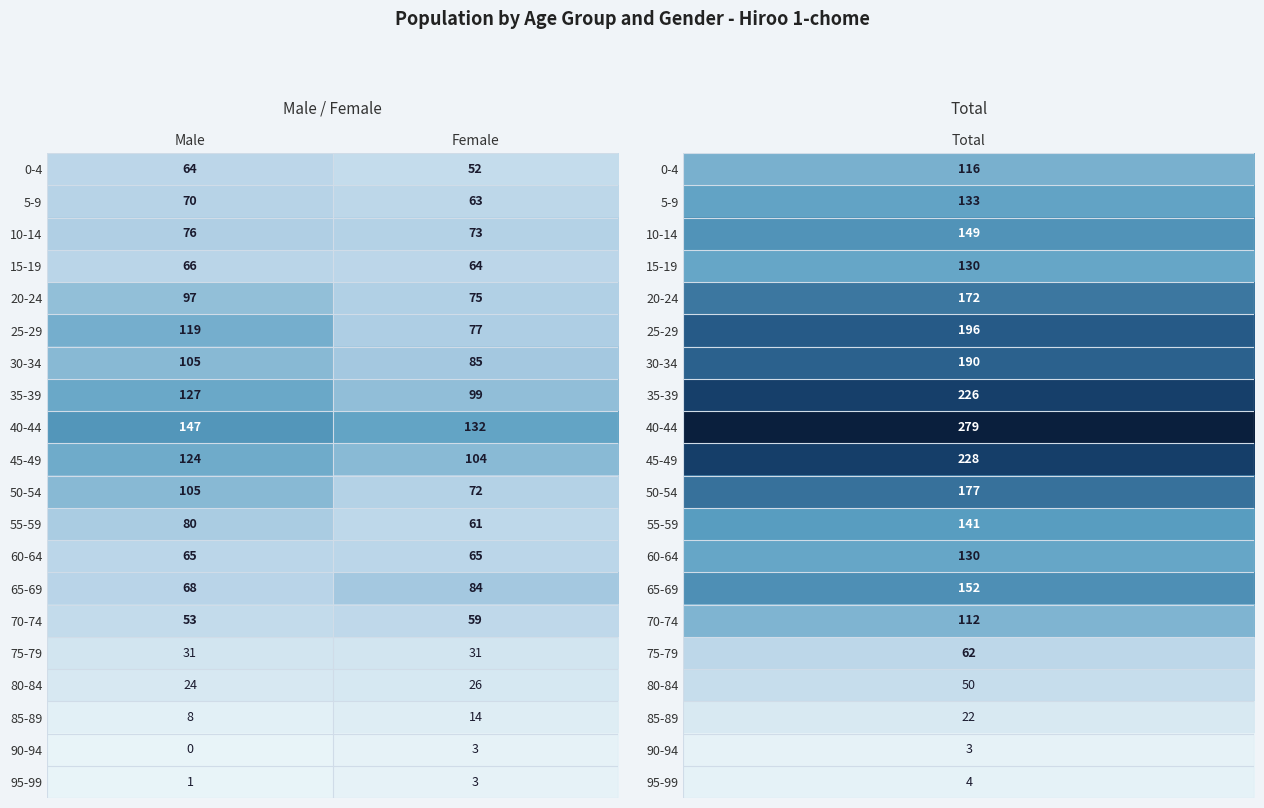

What is the total value across all series at Female?

1242